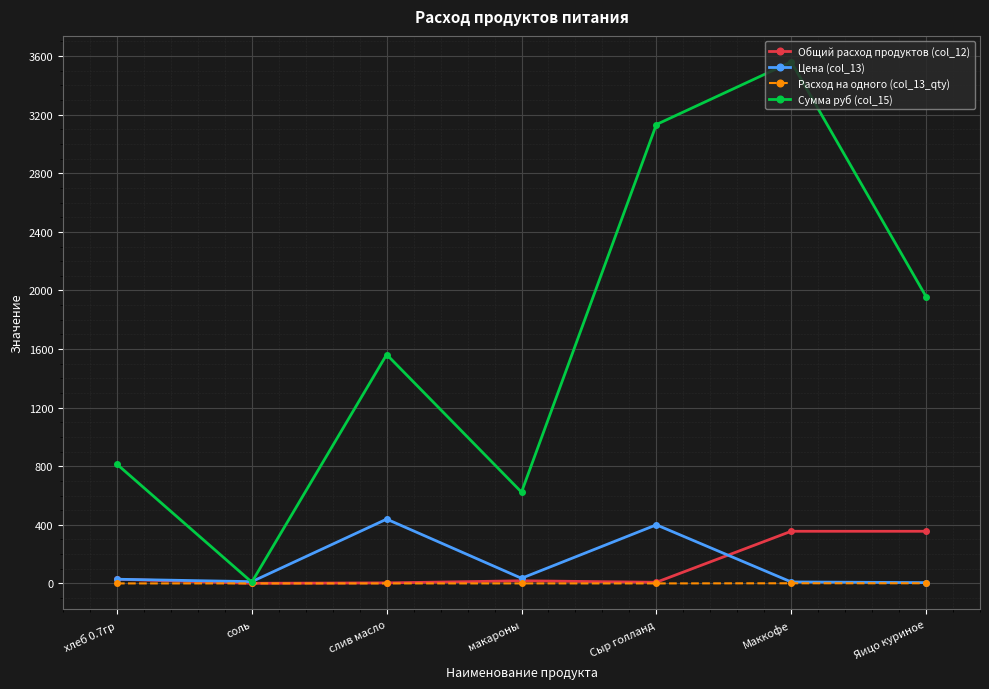

At which category does Цена (col_13) reach its first local peak?

слив масло